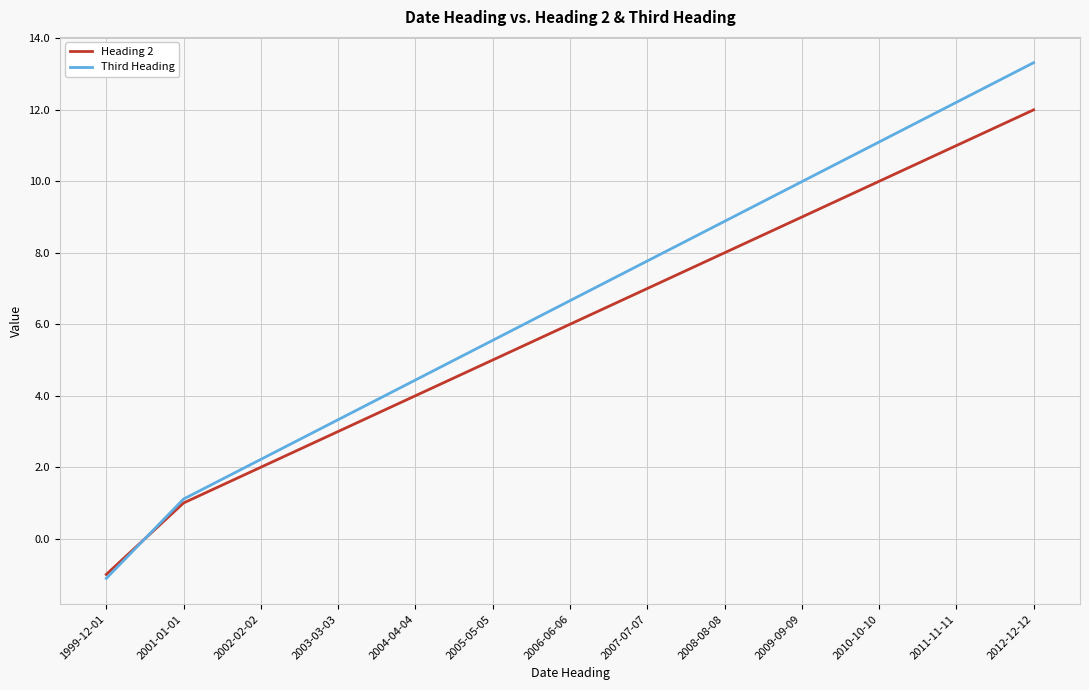

Which series has the largest total across all categories?

Third Heading